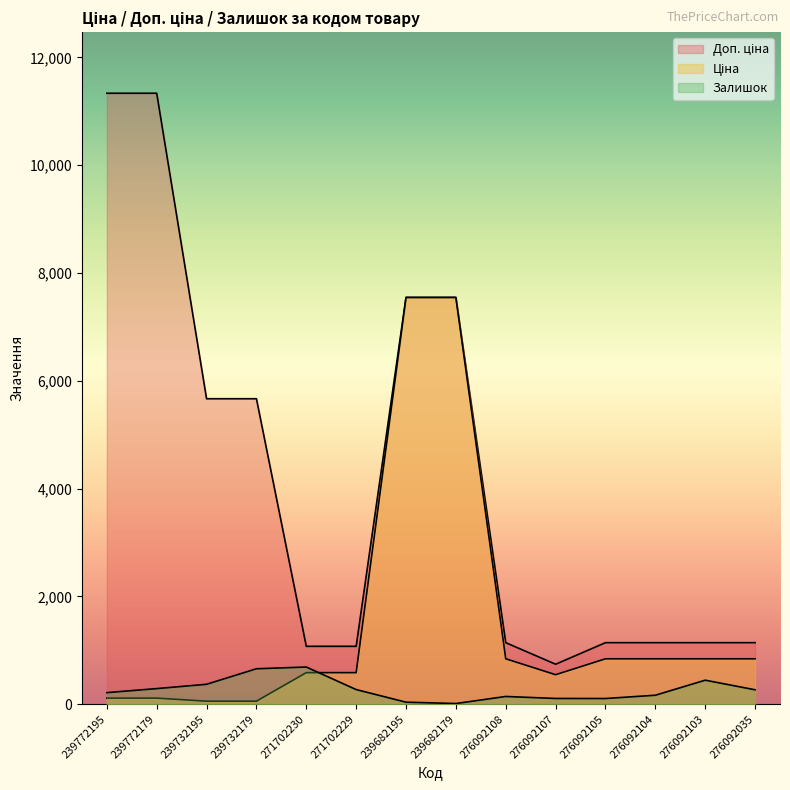

After their last crossing, which series has the higher values: Ціна or Залишок?

Ціна